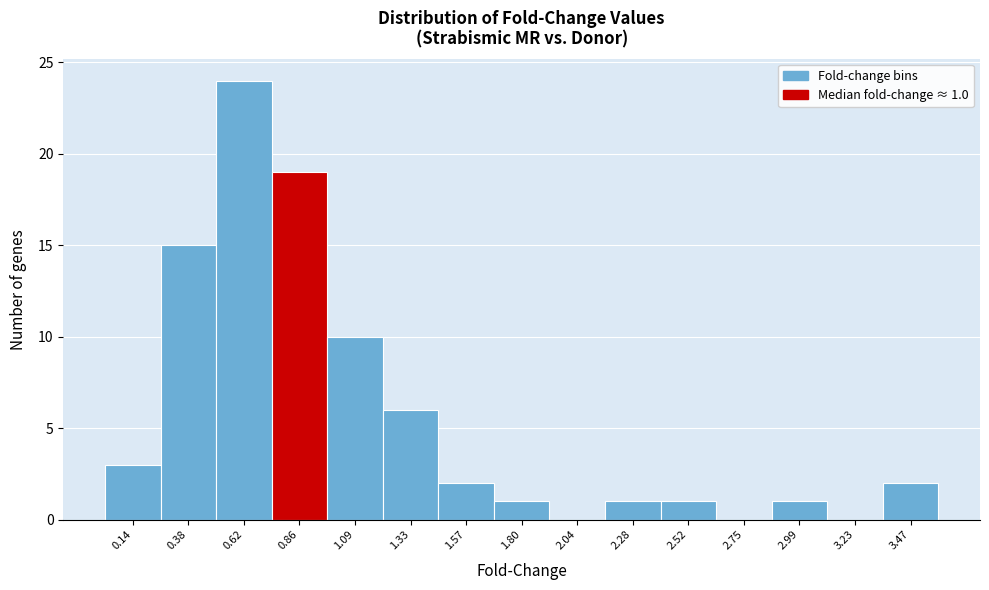

Reading left to right, what are all the values shown in this chart?

0.14=3	0.38=15	0.62=24	0.86=19	1.09=10	1.33=6	1.57=2	1.80=1	2.04=0	2.28=1	2.52=1	2.75=0	2.99=1	3.23=0	3.47=2